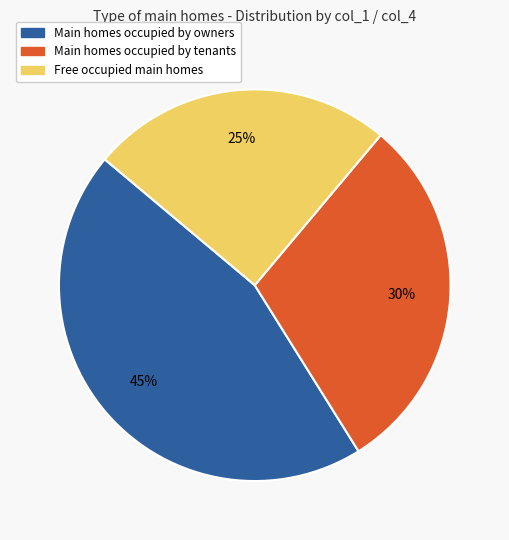

How many slices are in this pie chart?

3